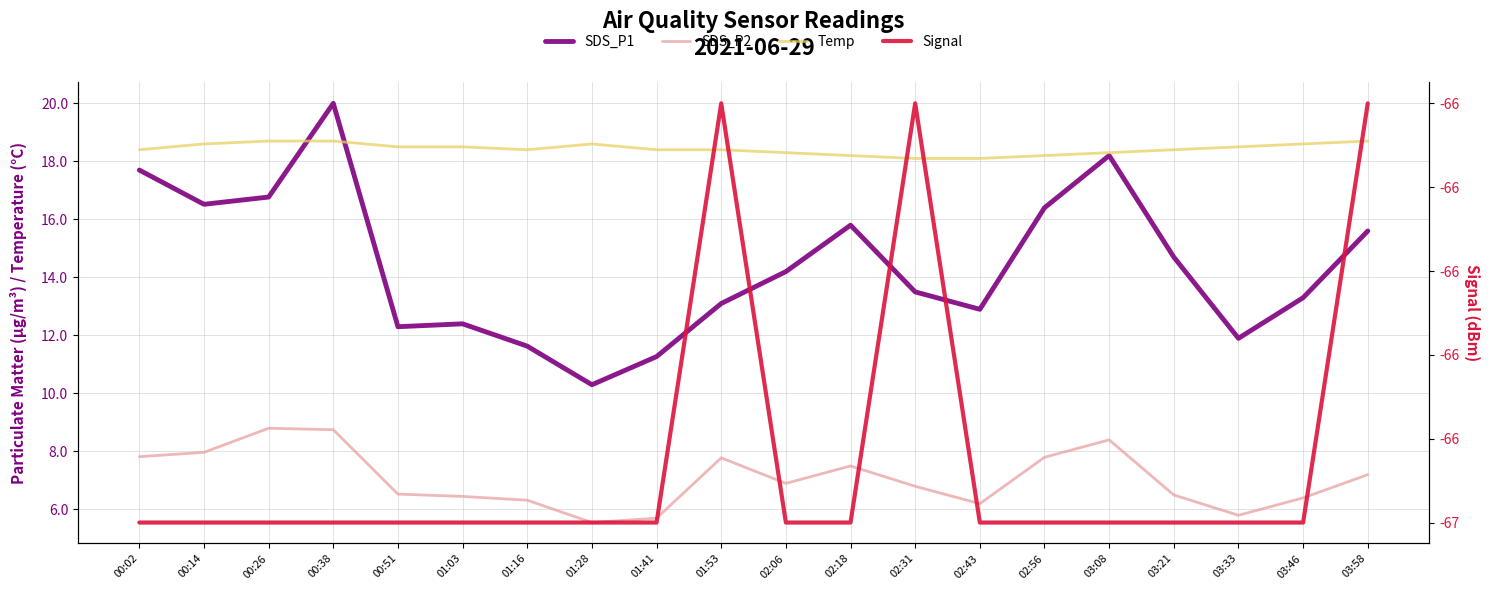

Between 00:02 and 01:41, which series saw the biggest shift?

SDS_P1